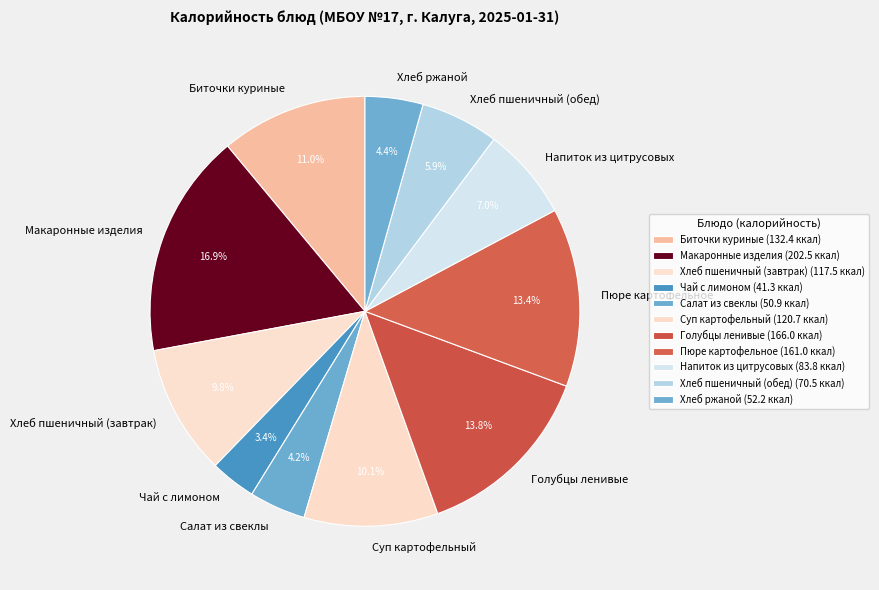

How many slices are in this pie chart?

11